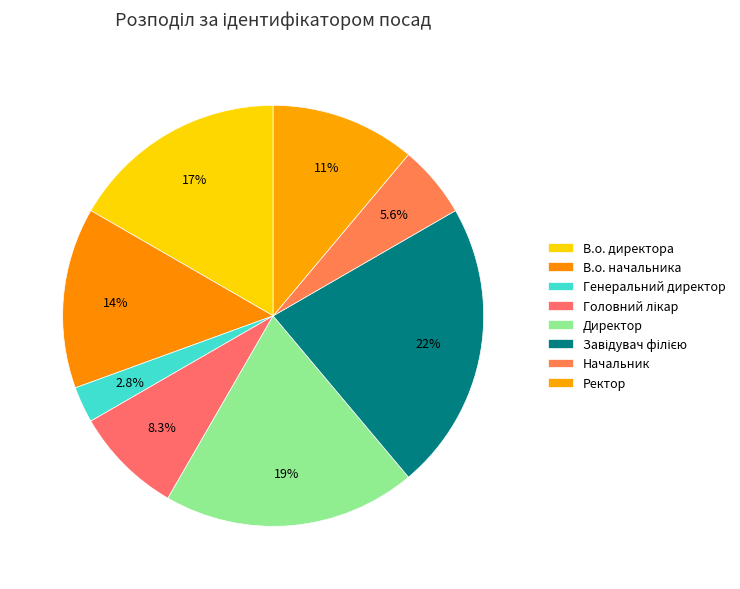

How many slices are in this pie chart?

8